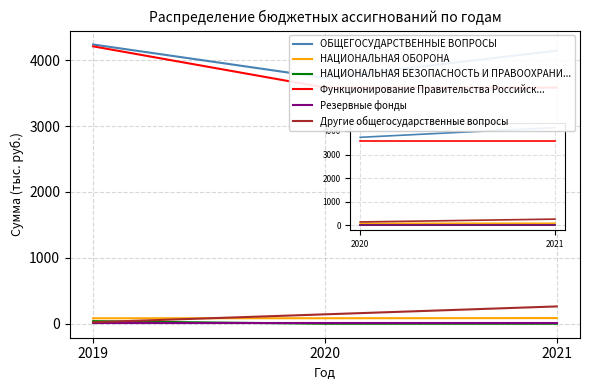

Rank the series at 2021 from lowest to highest value.

НАЦИОНАЛЬНАЯ БЕЗОПАСНОСТЬ И ПРАВООХРАНИ..., Резервные фонды, НАЦИОНАЛЬНАЯ ОБОРОНА, Другие общегосударственные вопросы, Функционирование Правительства Российск..., ОБЩЕГОСУДАРСТВЕННЫЕ ВОПРОСЫ